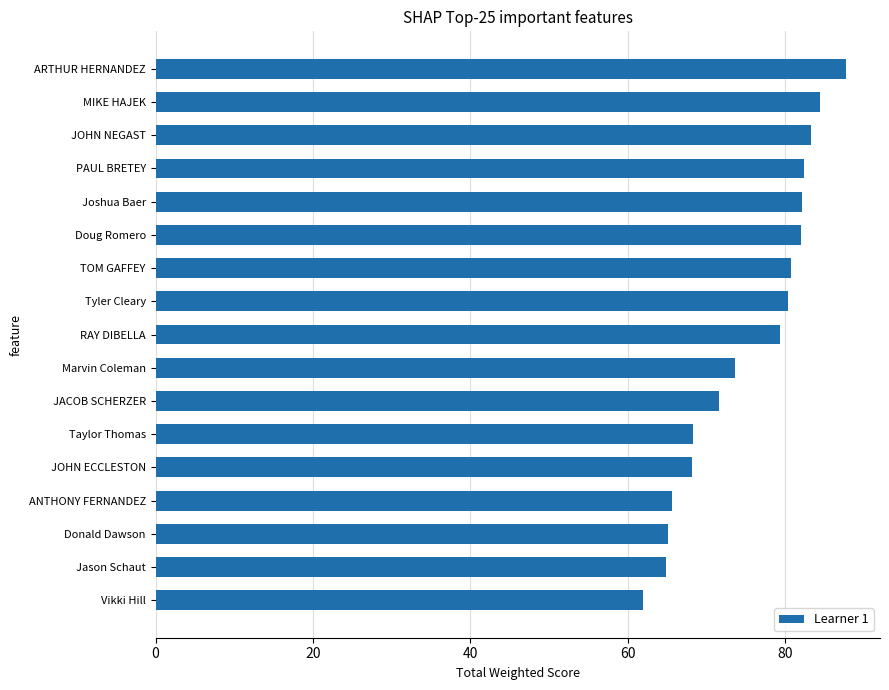

What is the smallest value displayed?

61.9